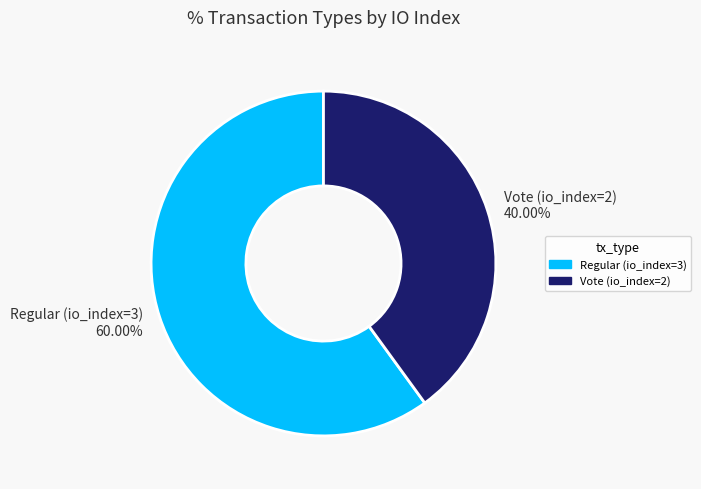

The Vote (io_index=2) slice represents 46% of the pie. True or false?

False